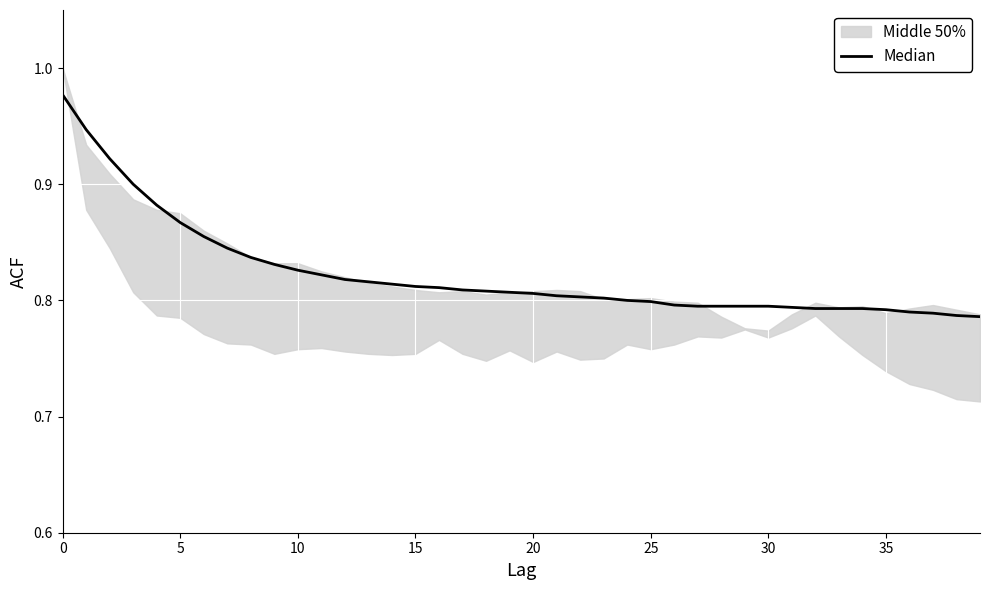

Which label corresponds to the smallest value in the chart?

39